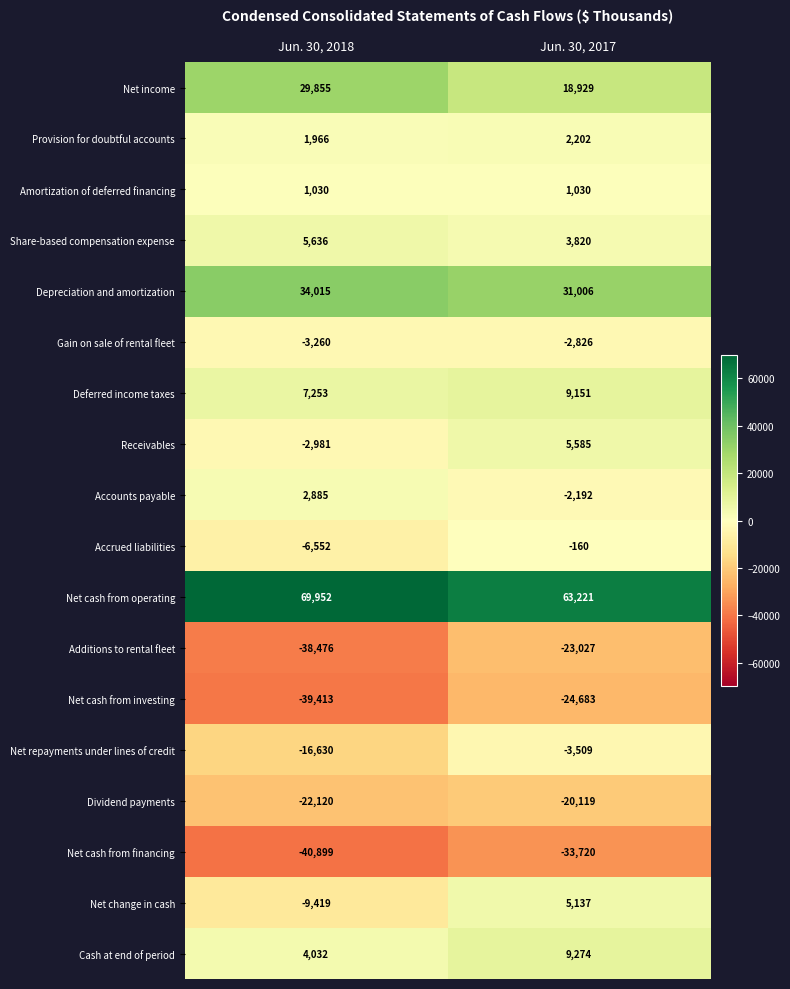

Which series has the largest total across all categories?

Net cash from operating